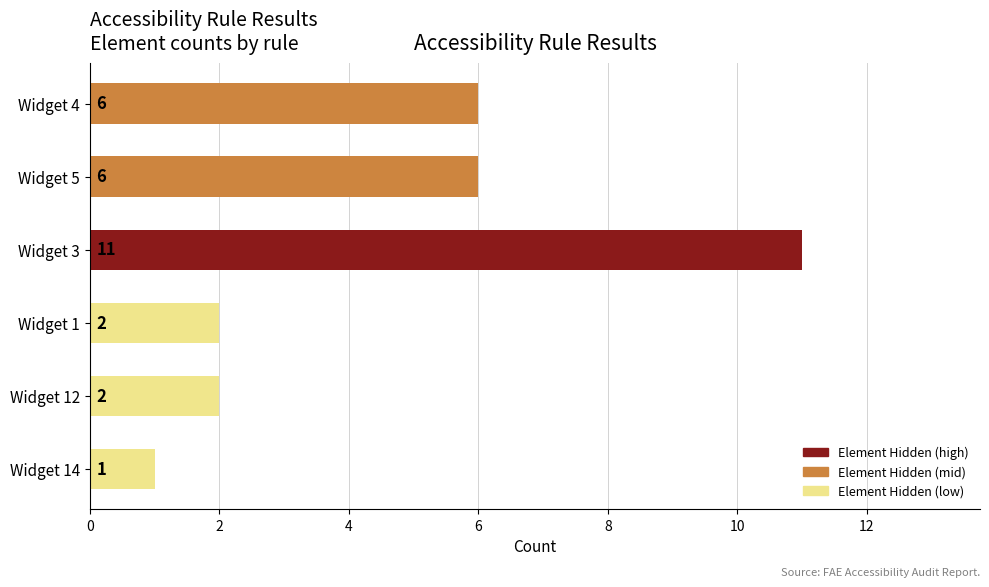

How many distinct data groups are displayed?

1